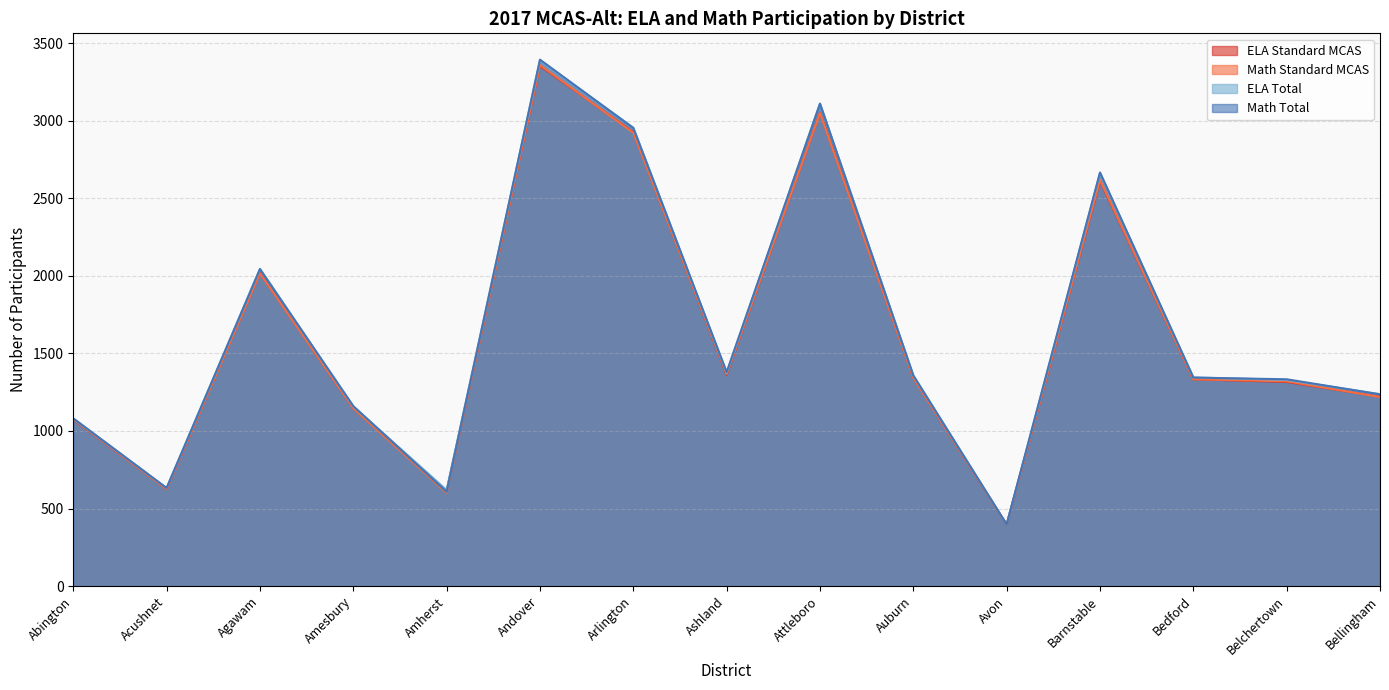

Which label corresponds to the largest value in the chart?

Andover